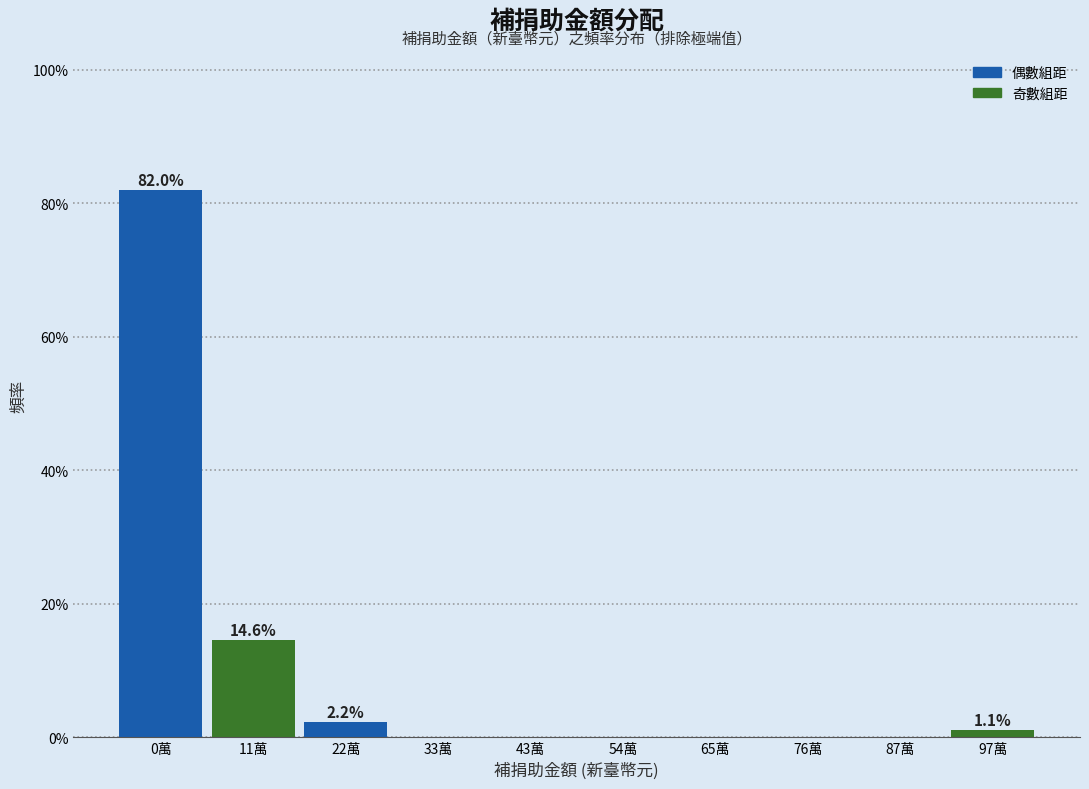

Reading left to right, list all the values displayed in this chart.

0萬=82.0	11萬=14.6	22萬=2.2	33萬=0.0	43萬=0.0	54萬=0.0	65萬=0.0	76萬=0.0	87萬=0.0	97萬=1.1